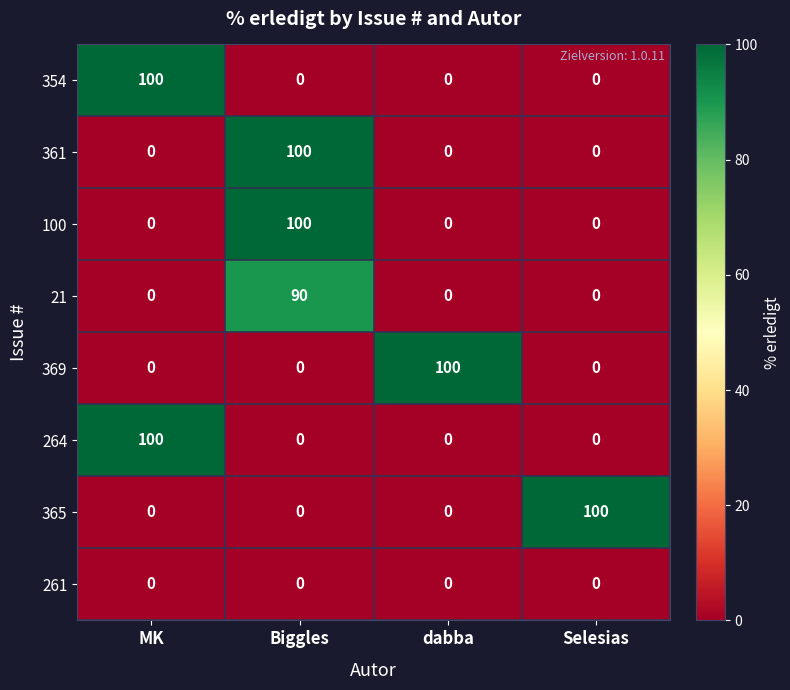

How many data points does each series have?

4